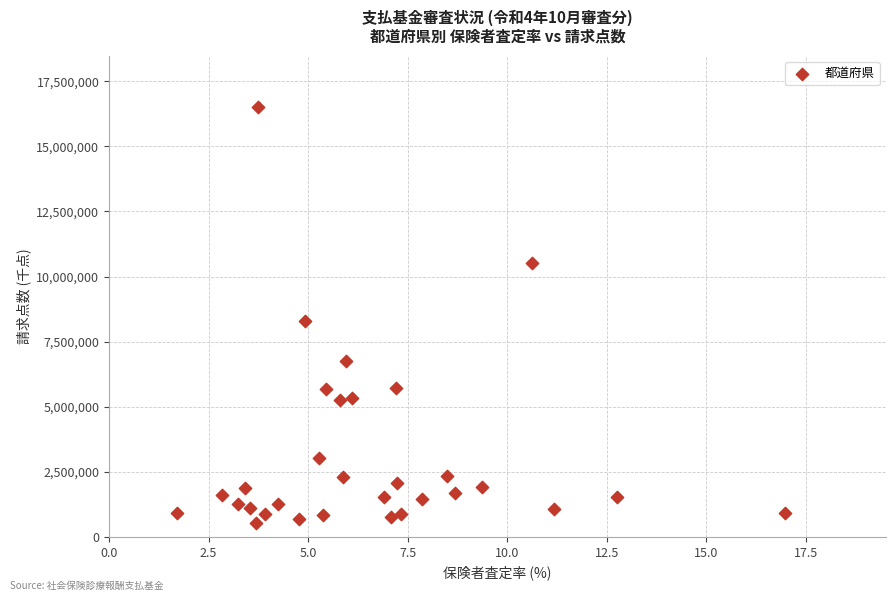

What is the range of Y values (max minus min)?

15956104.3